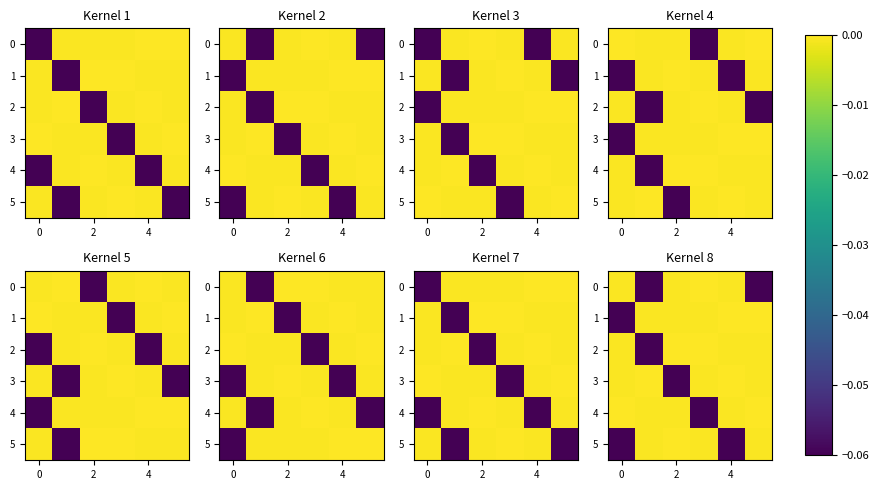

True or false: 3 has a value of -0.0 at 0.

False